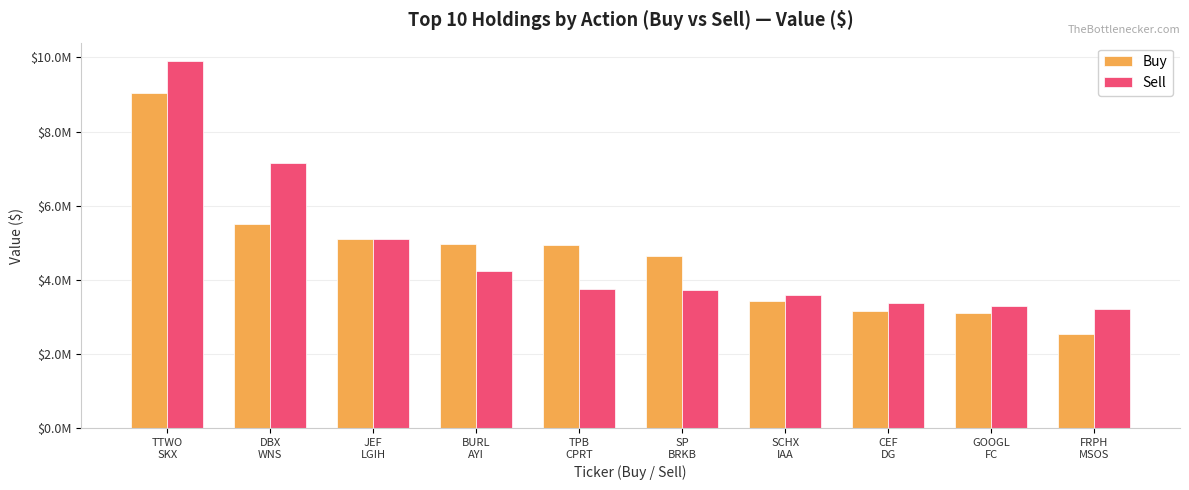

Where is Buy nearest to the value 5795500?

DBX
WNS